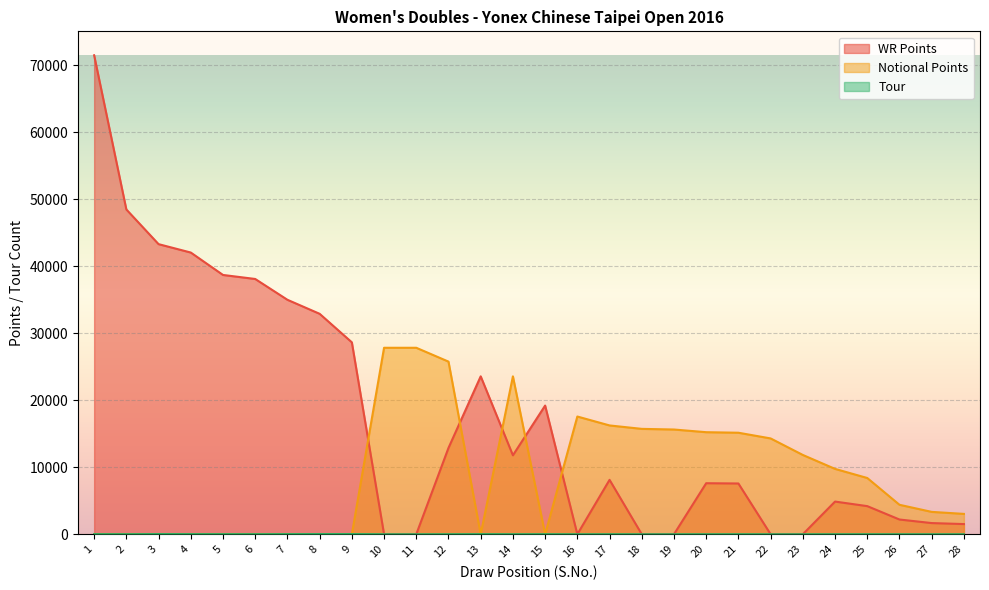

Is the value of Tour at 8 greater than the value of WR Points at 23?

Yes